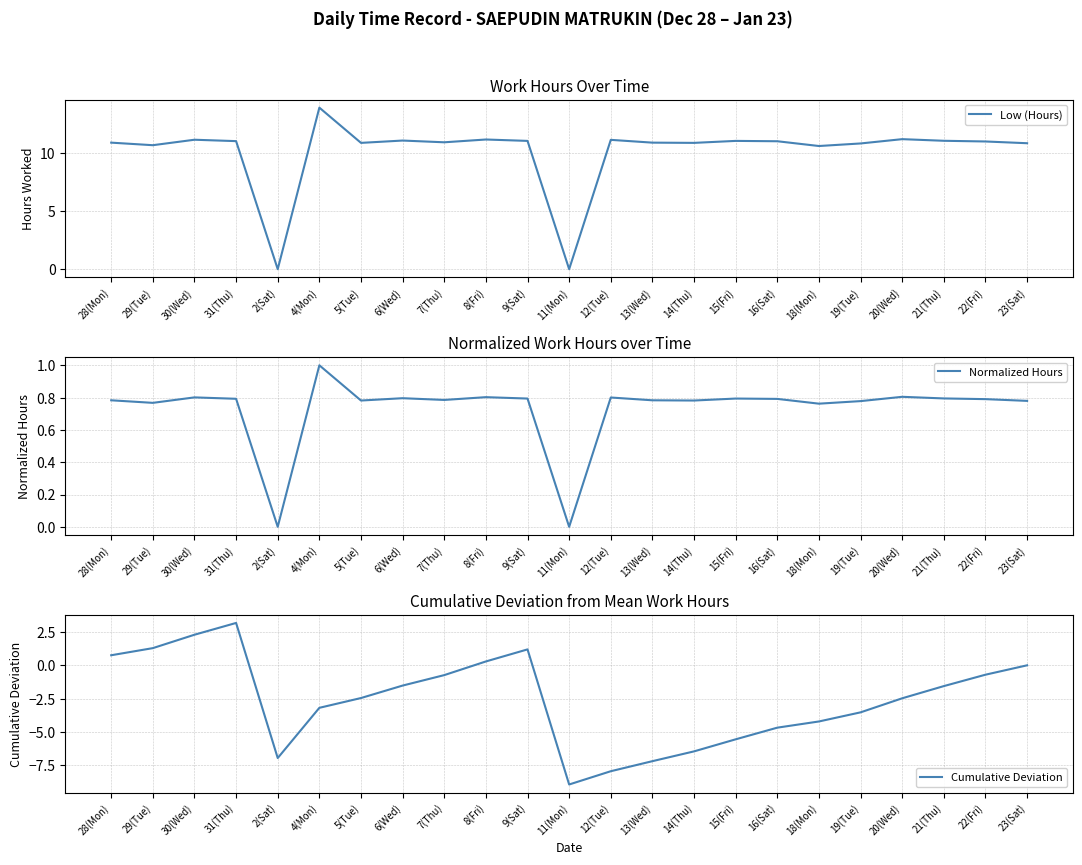

List the series in order of their peak value, highest first.

Low (Hours), Cumulative Deviation, Normalized Hours